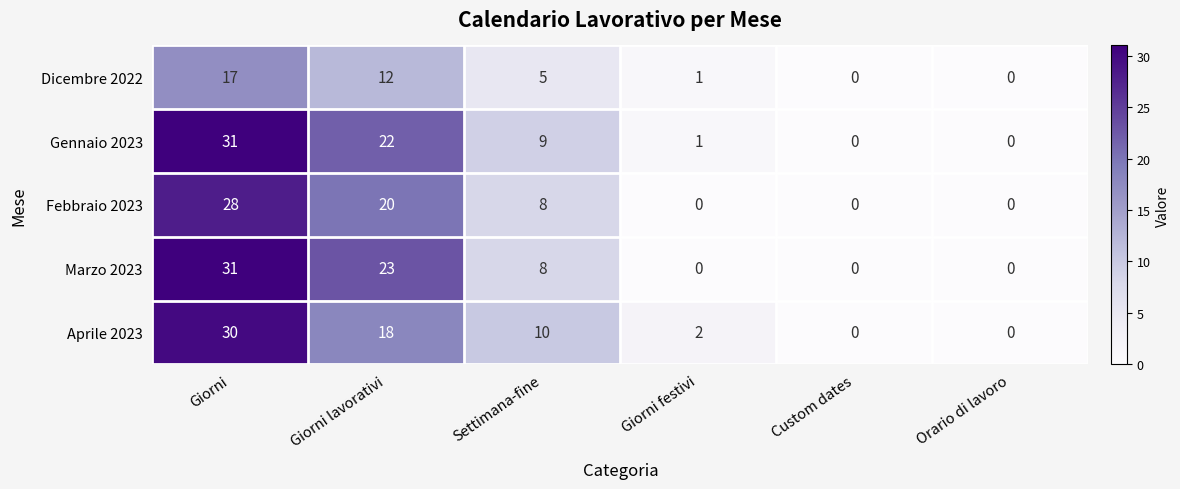

Which series has the largest total across all categories?

Gennaio 2023